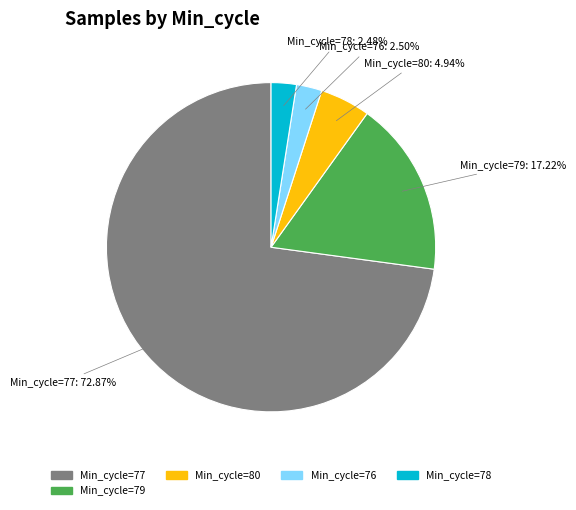

Combined, do Min_cycle=78 and Min_cycle=79 account for over 50%?

No